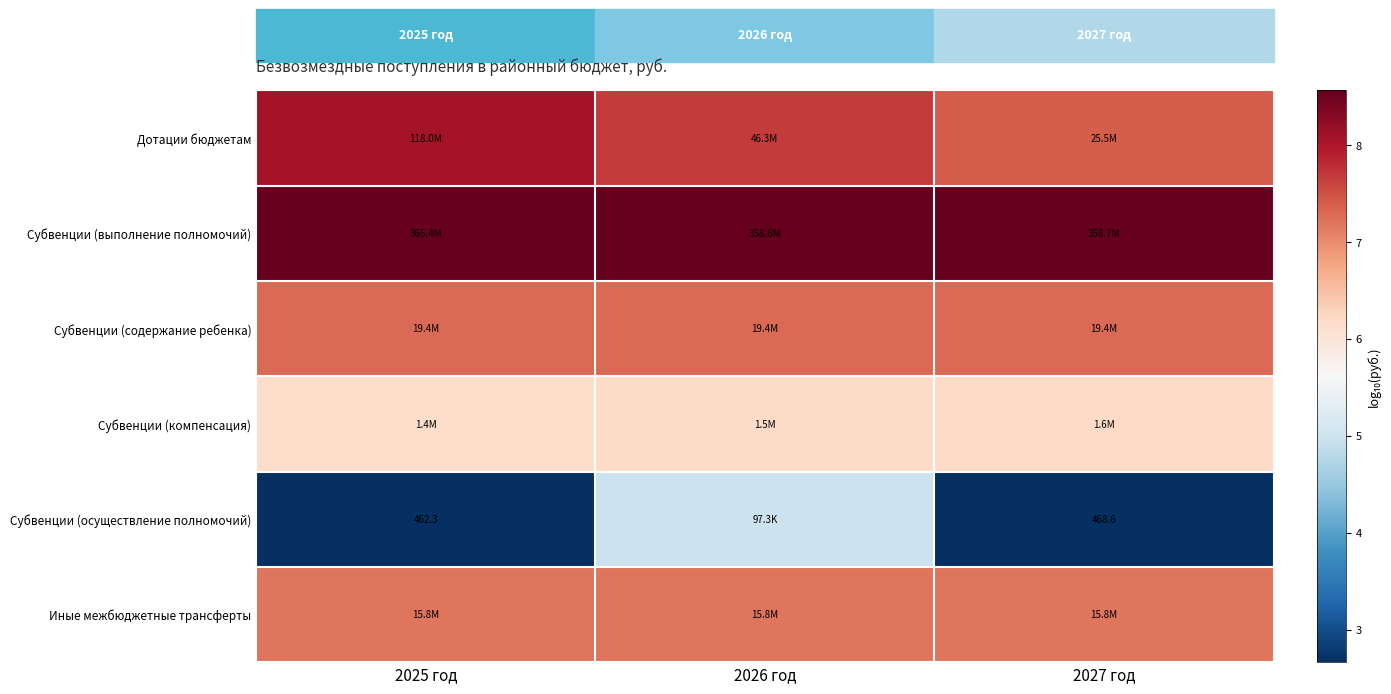

At 2026 год, list the series in order from largest to smallest.

Субвенции (выполнение полномочий), Дотации бюджетам, Субвенции (содержание ребенка), Иные межбюджетные трансферты, Субвенции (компенсация), Субвенции (осуществление полномочий)